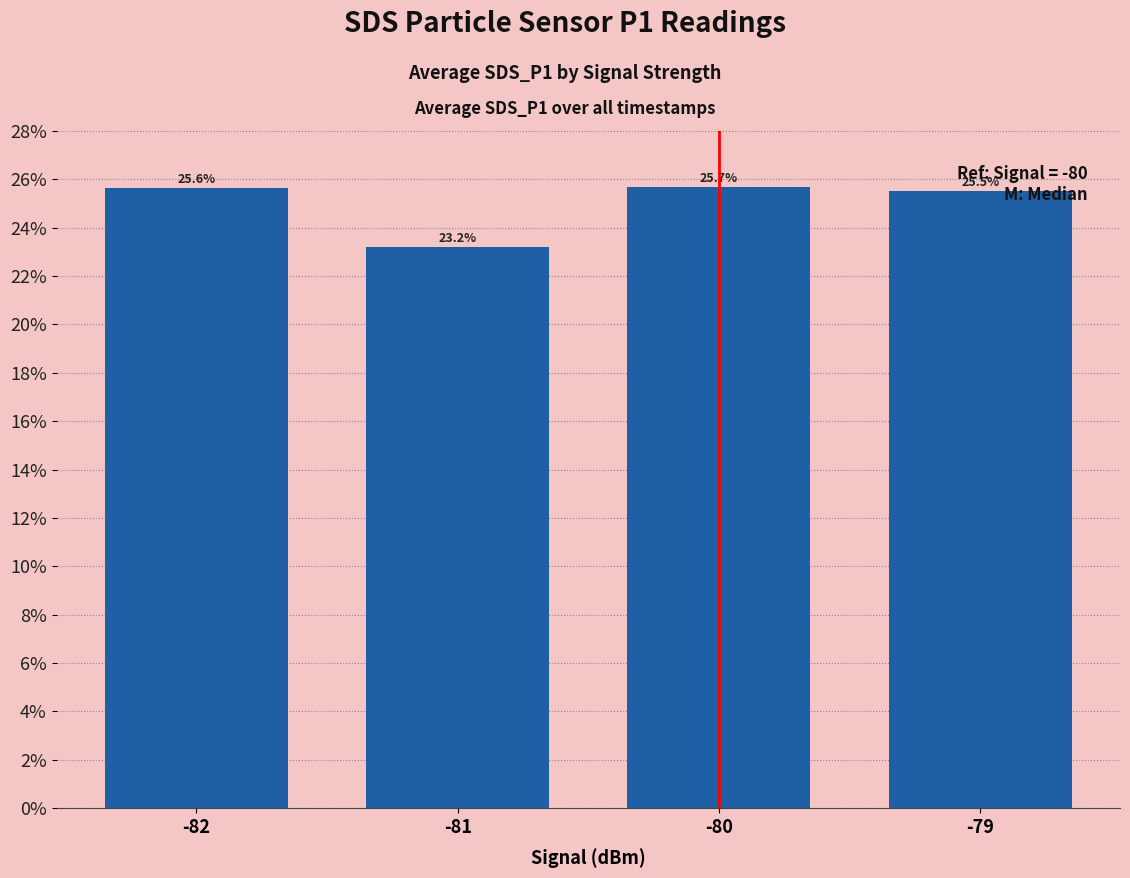

What is the approximate value at -80?

0.3